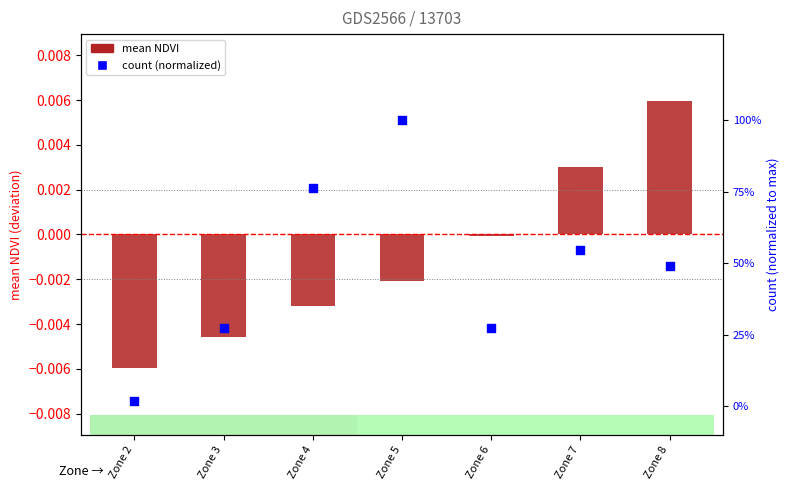

At how many categories does at least one series exceed 0?

7